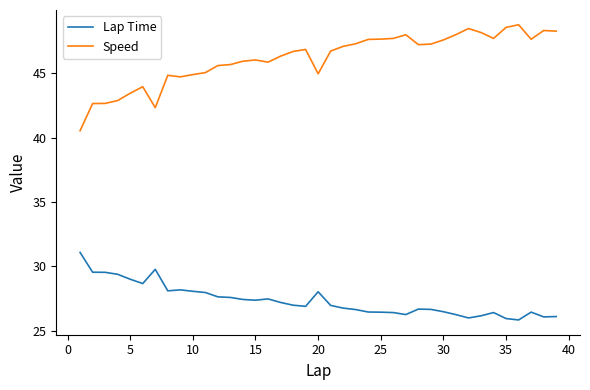

Which series has the largest total across all categories?

Speed